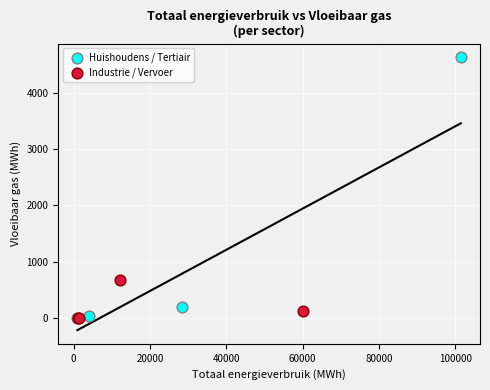

Which series has the widest spread of Y values?

Huishoudens / Tertiair